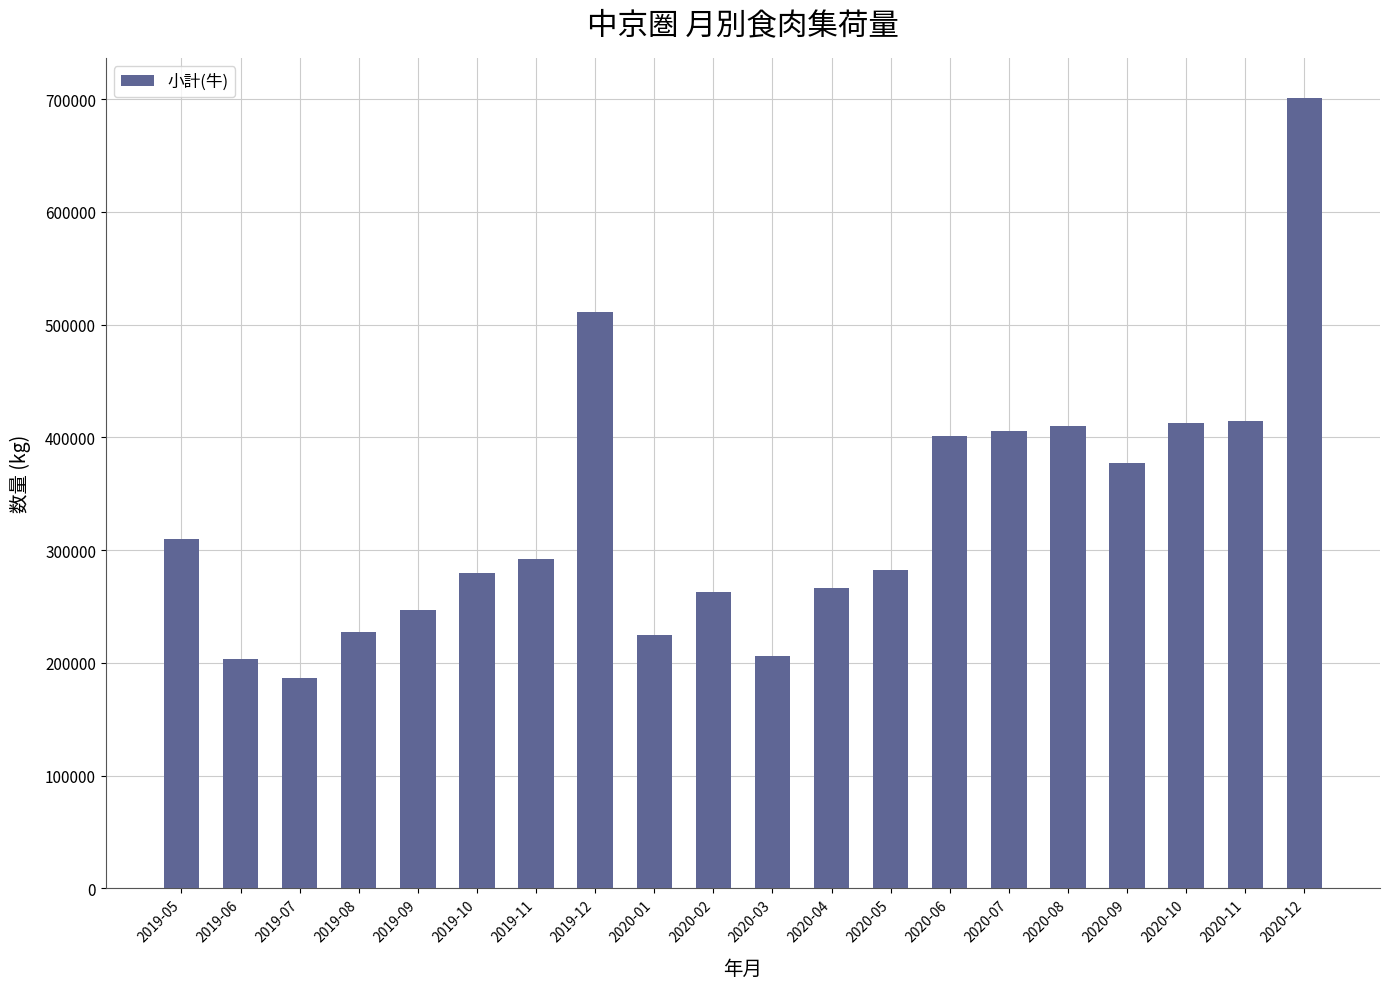

Is it true that the value at 2019-12 is 320501?

False